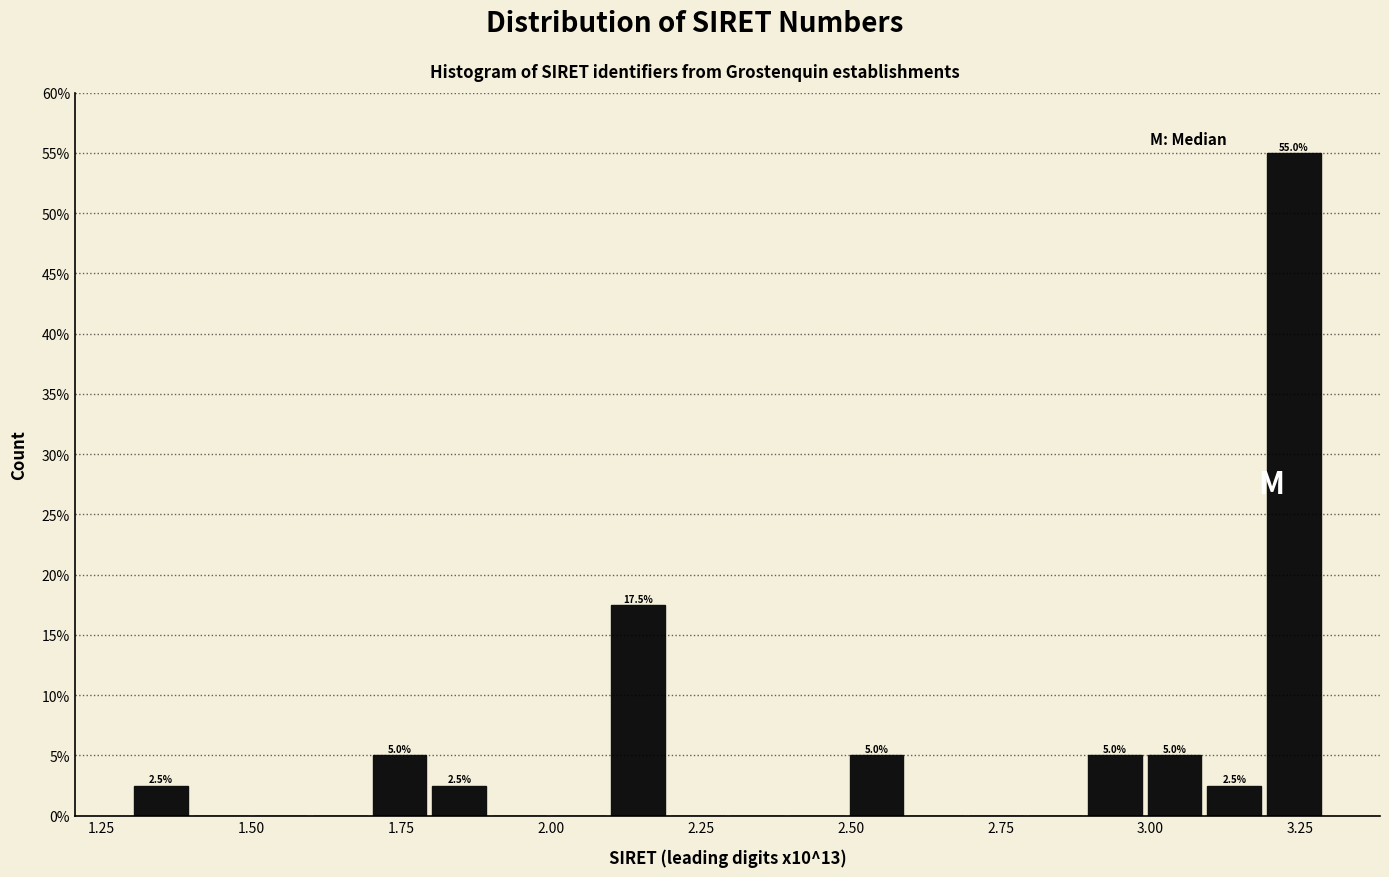

Around what value on the x-axis is the tallest bar? Give the approximate position of its centre, as read against the axis.

3.25